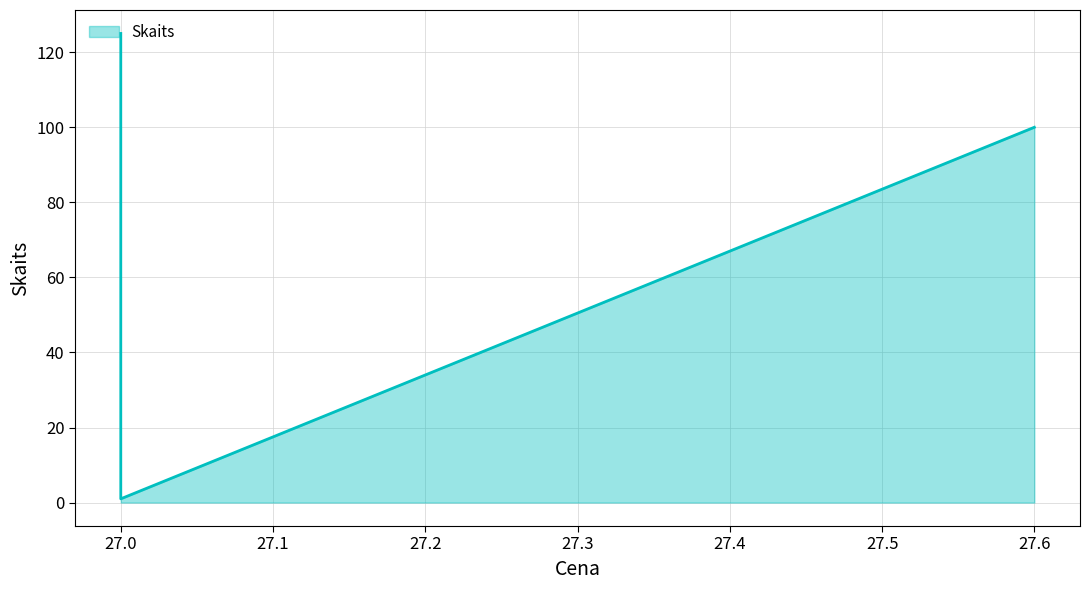

What is the change in value from 27.6 to 27.0?

-99